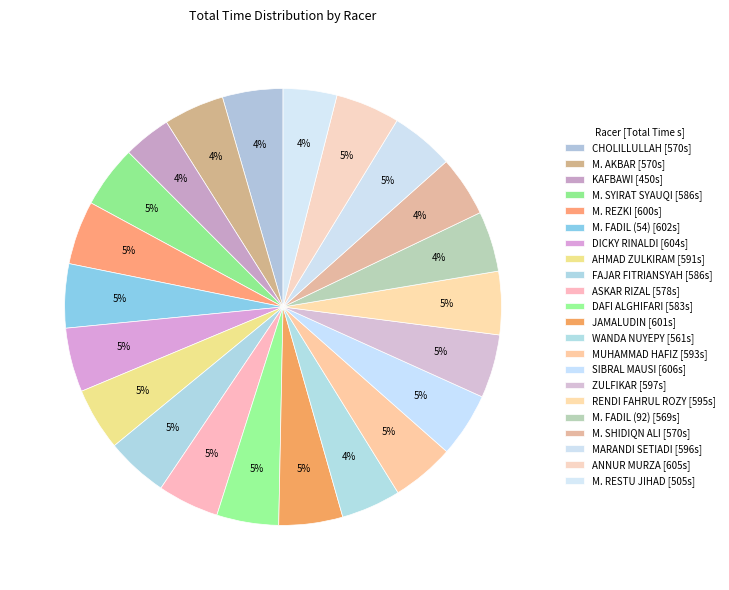

Which slice is the smallest?

KAFBAWI